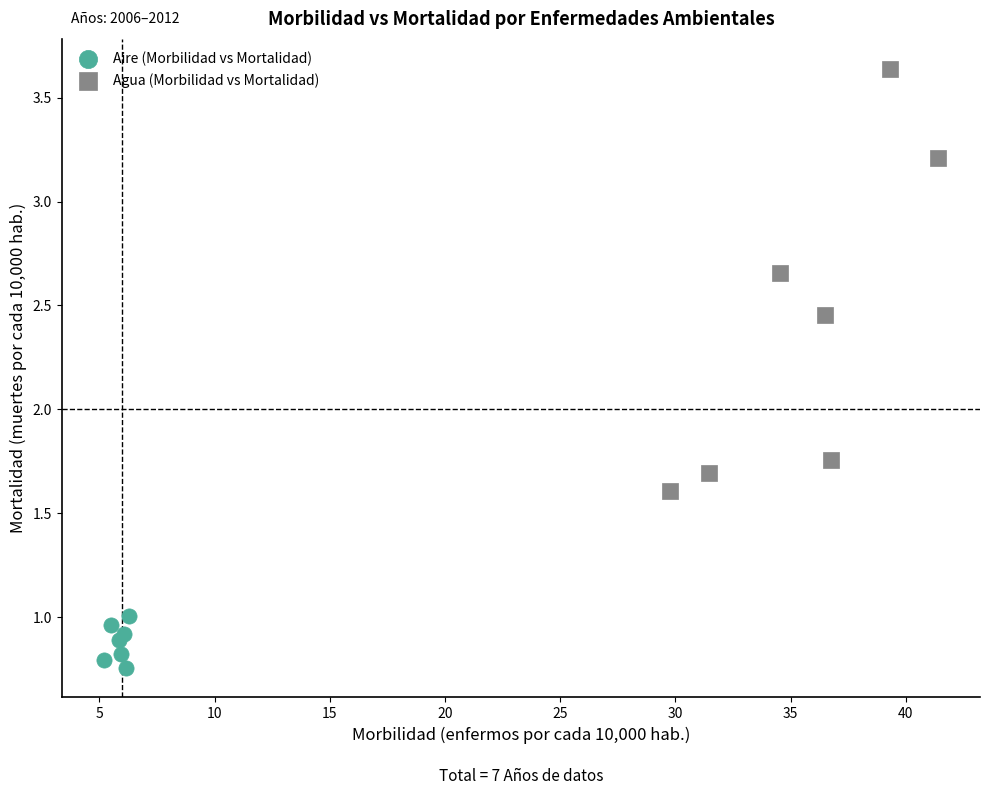

Which series contains the lowest Y value?

Aire (Morbilidad vs Mortalidad)